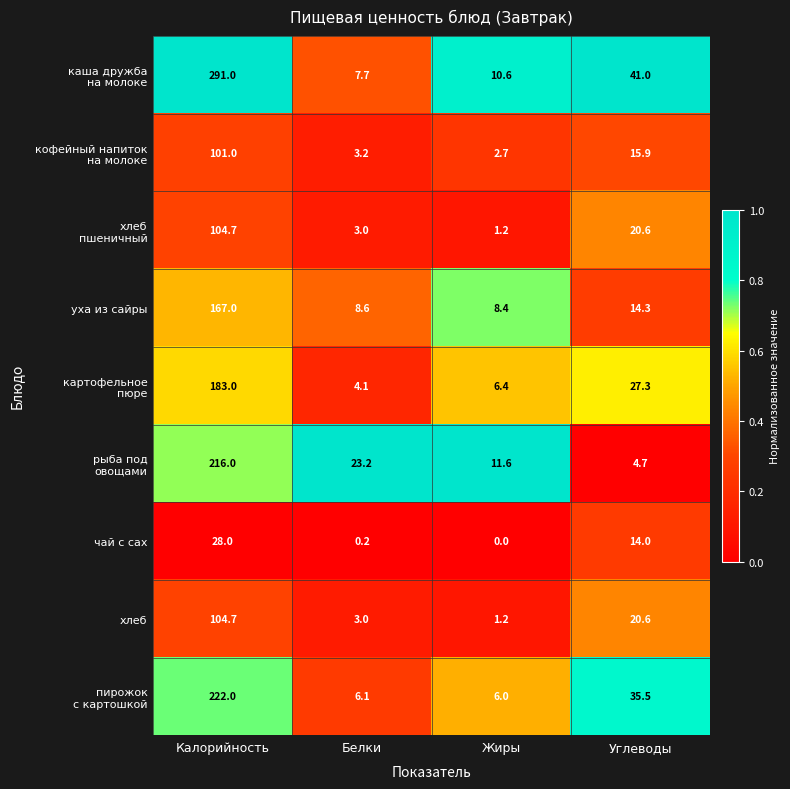

What is the average value of the хлеб series?

32.4